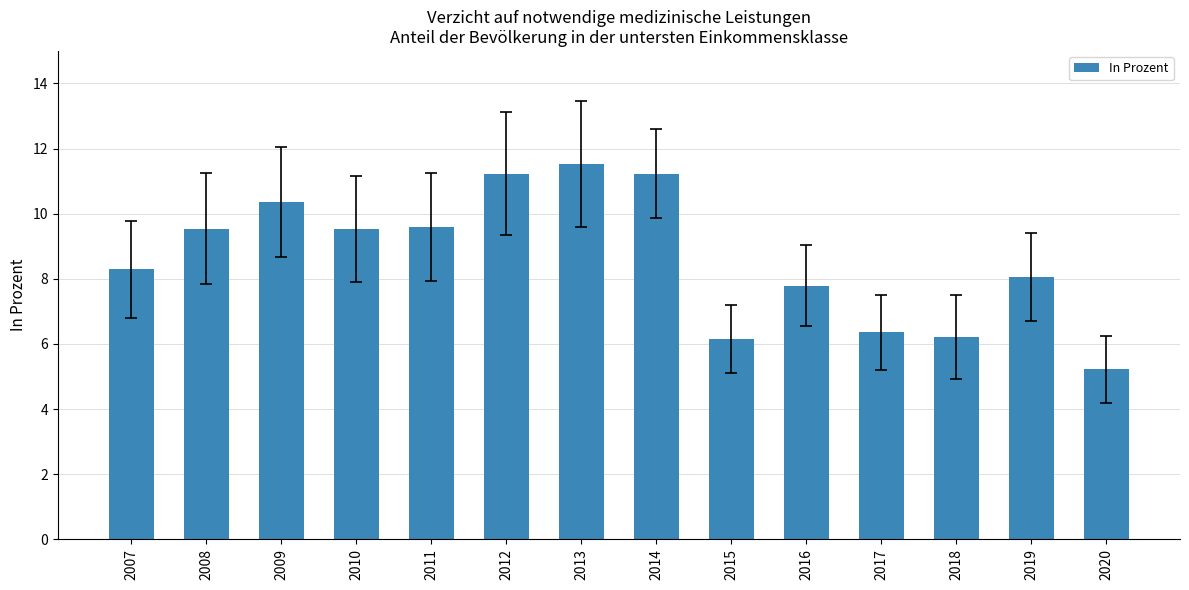

What is the value of the 5th bar from the left?

9.6